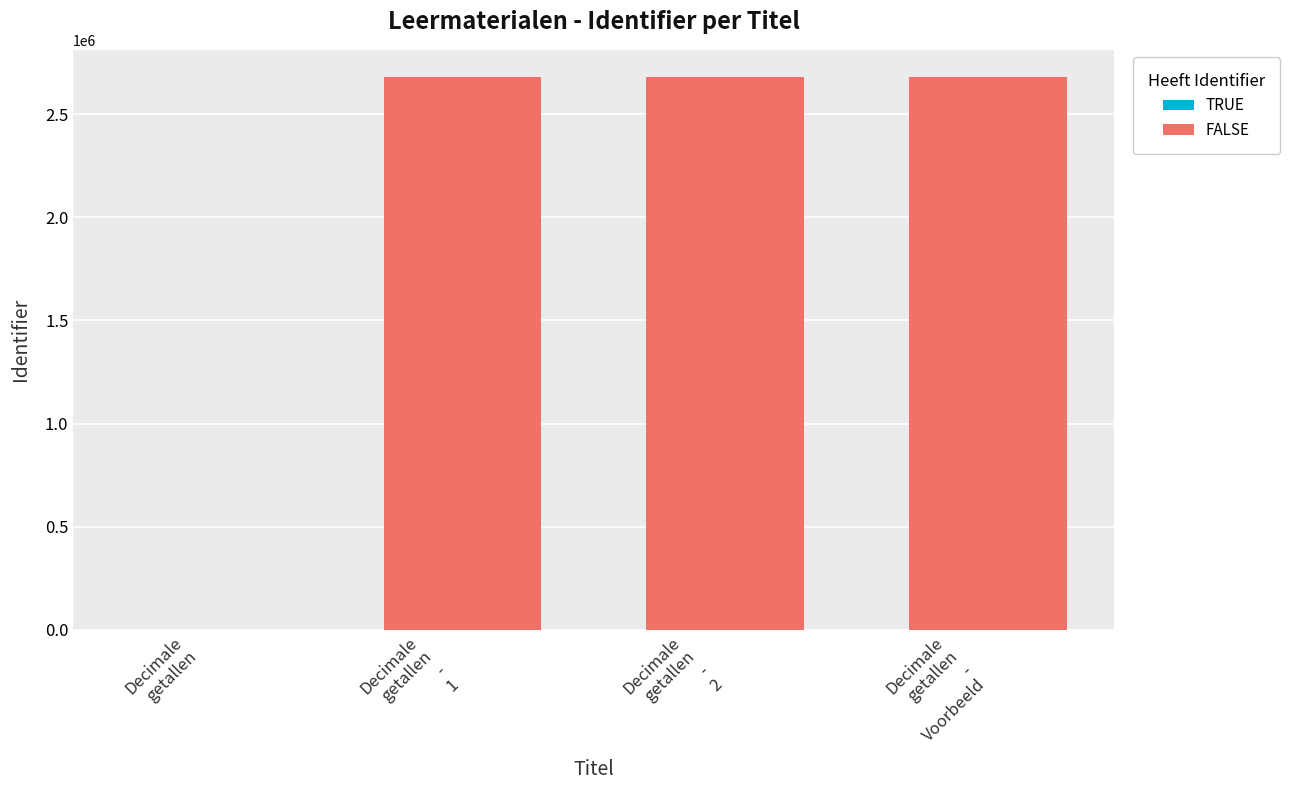

List the labels in order of value, largest first.

Decimale getallen - Voorbeeld, Decimale getallen - 2, Decimale getallen - 1, Decimale getallen